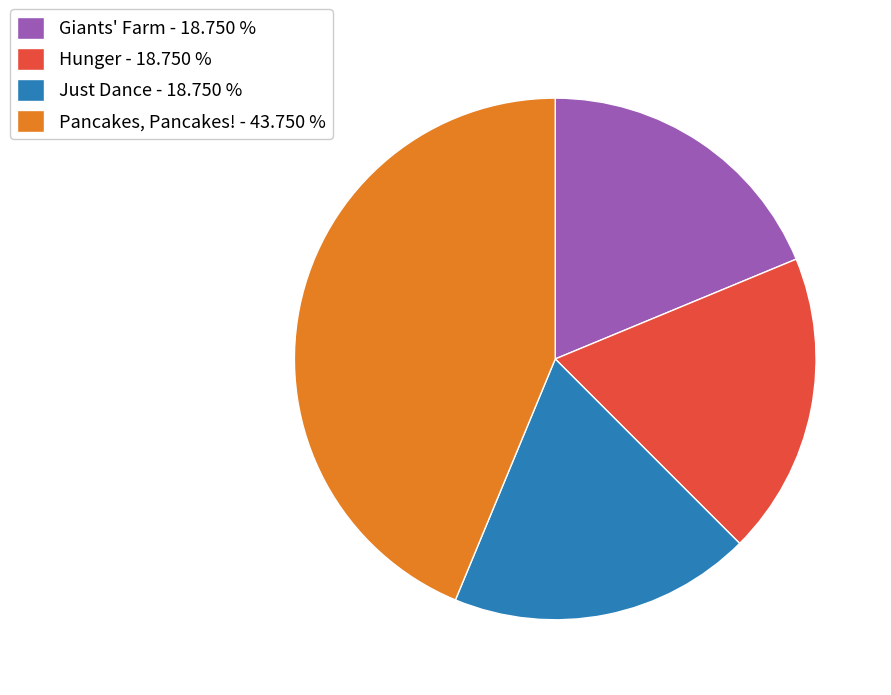

Does Pancakes, Pancakes! - 43.750 % account for over 50% of the chart?

No